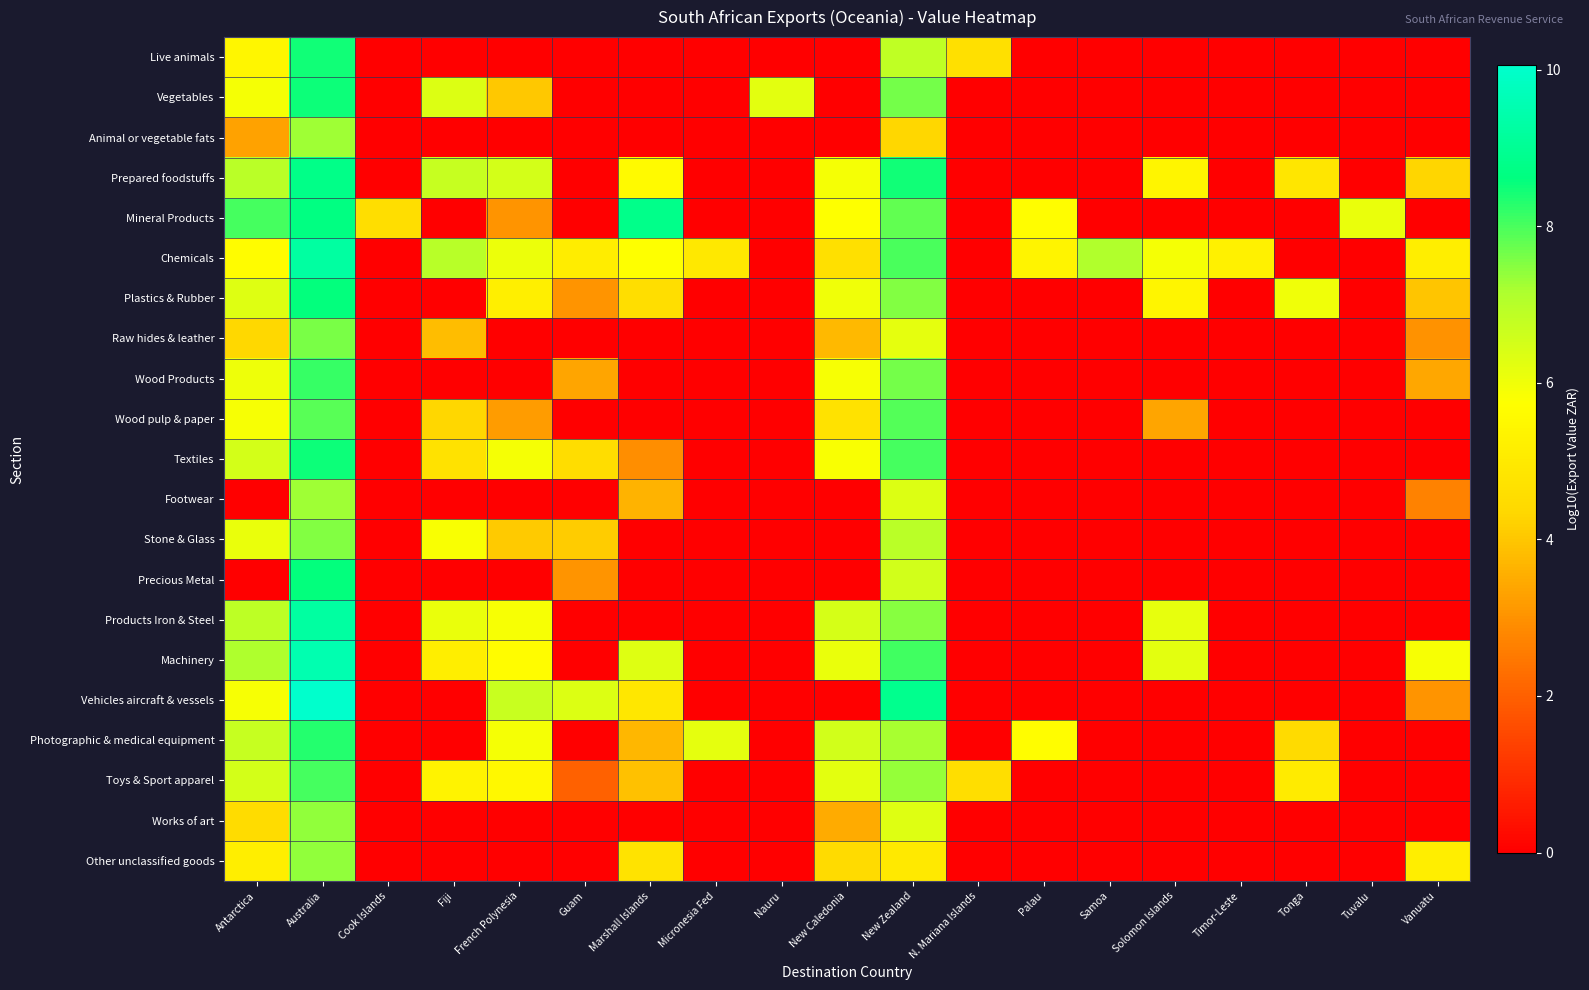

At which category is the sum across all series the highest?

Australia